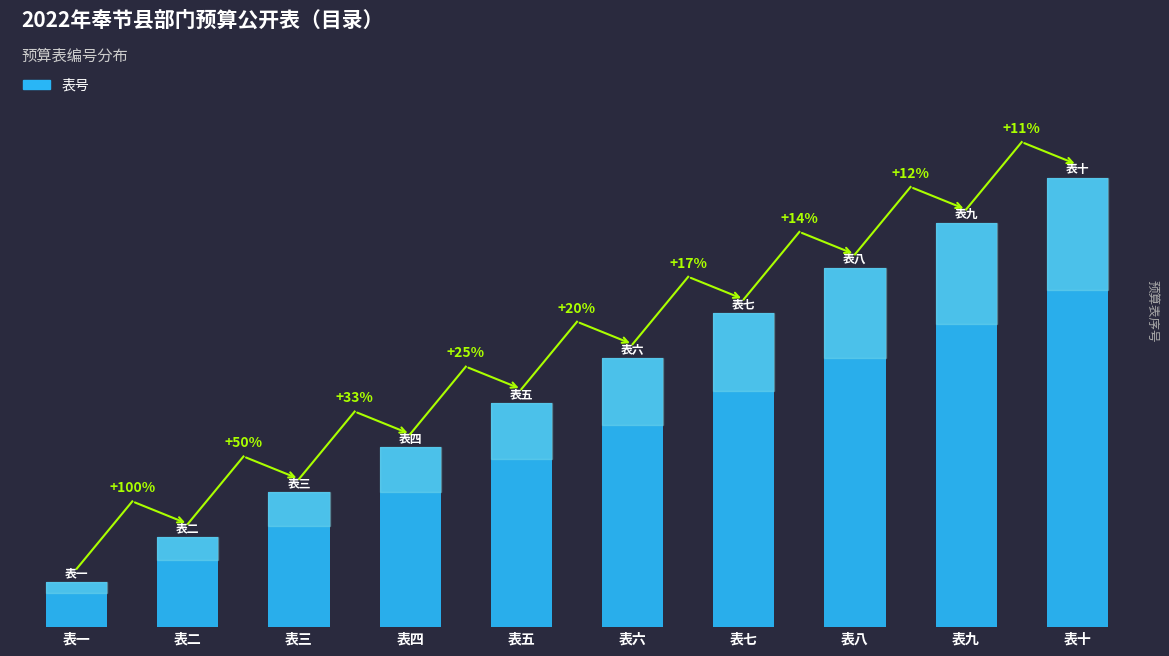

List the labels in order of value, largest first.

表十, 表九, 表八, 表七, 表六, 表五, 表四, 表三, 表二, 表一